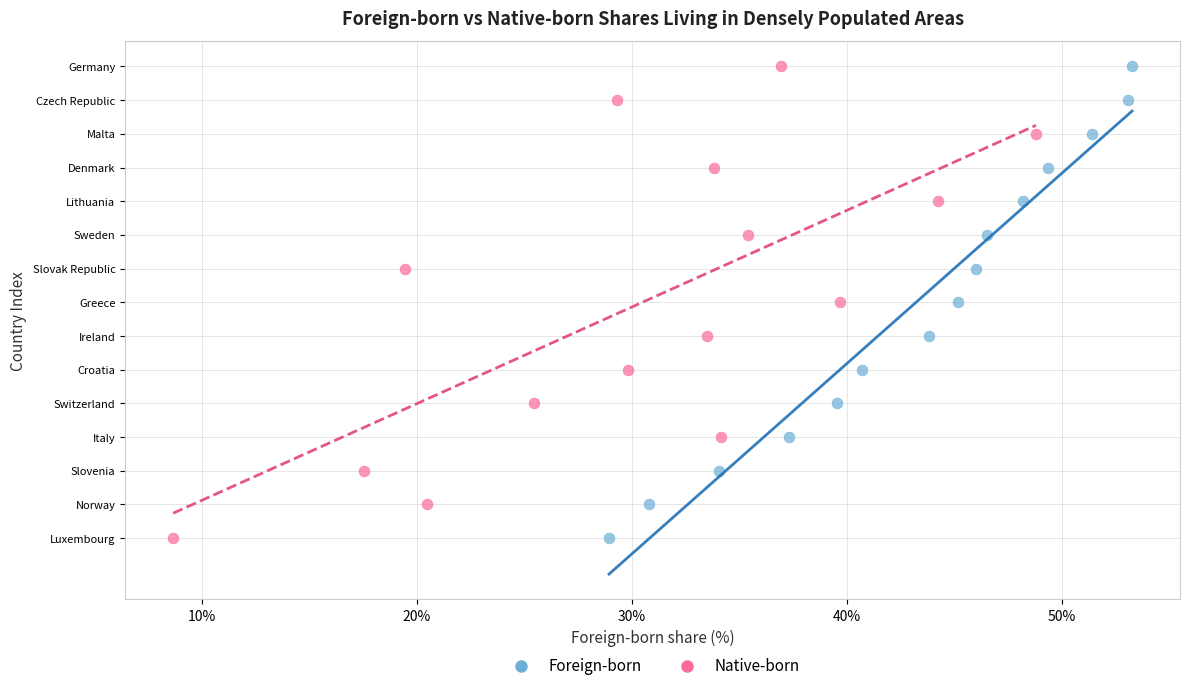

What are all the series names shown in the legend?

Foreign-born, Native-born